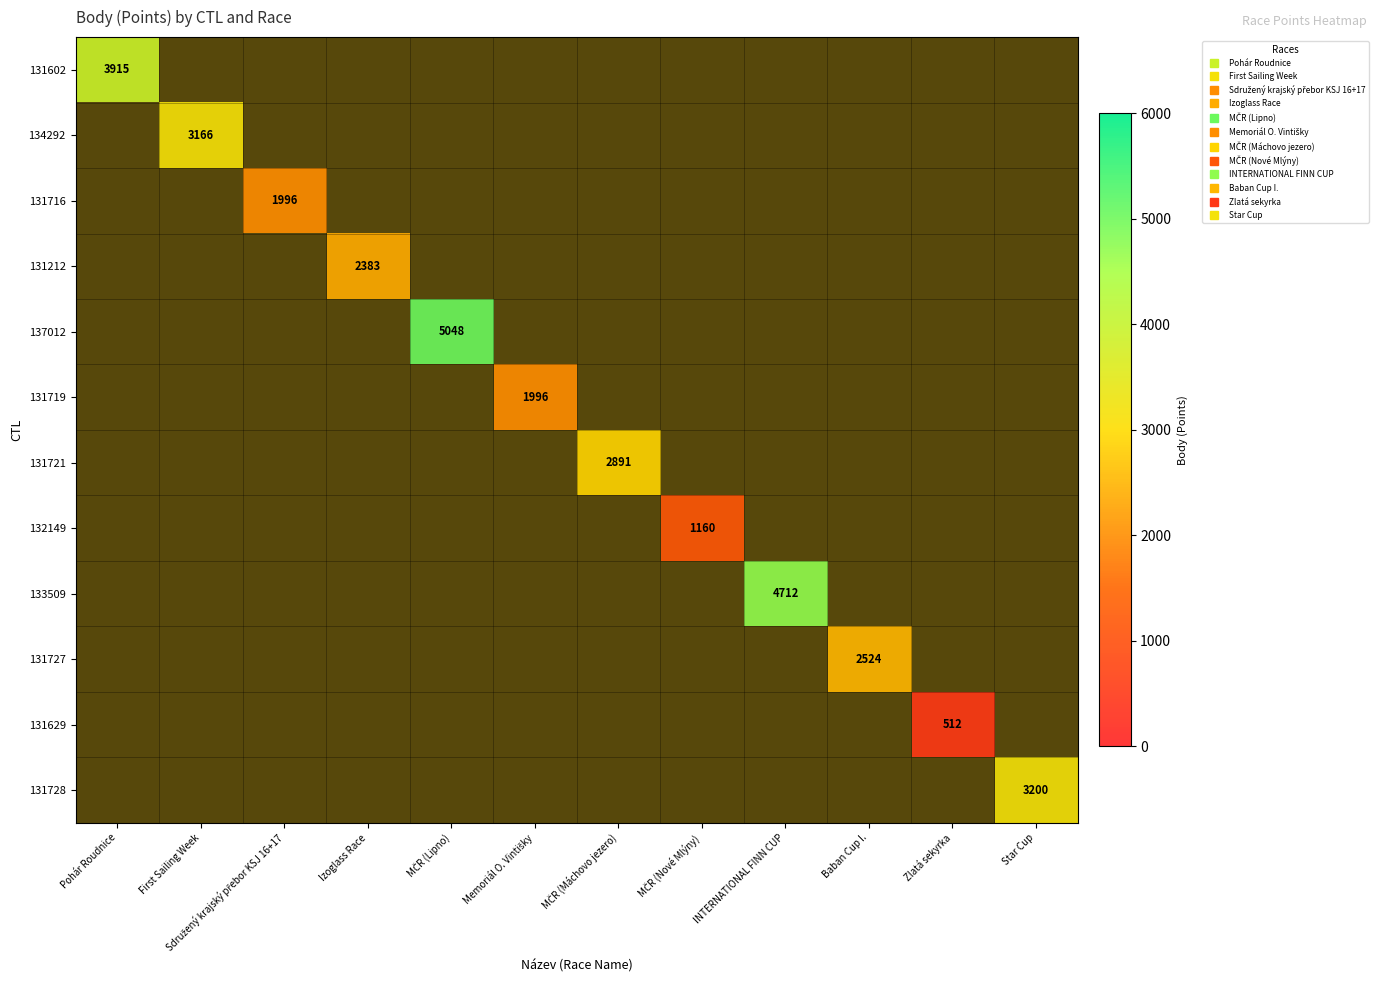

How many distinct data groups are displayed?

12